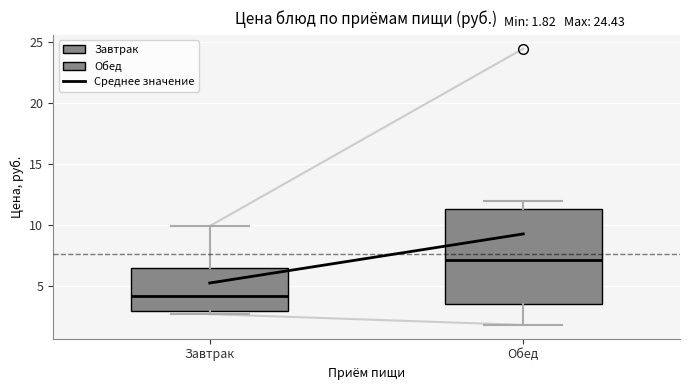

Which box has the lowest median line?

Завтрак